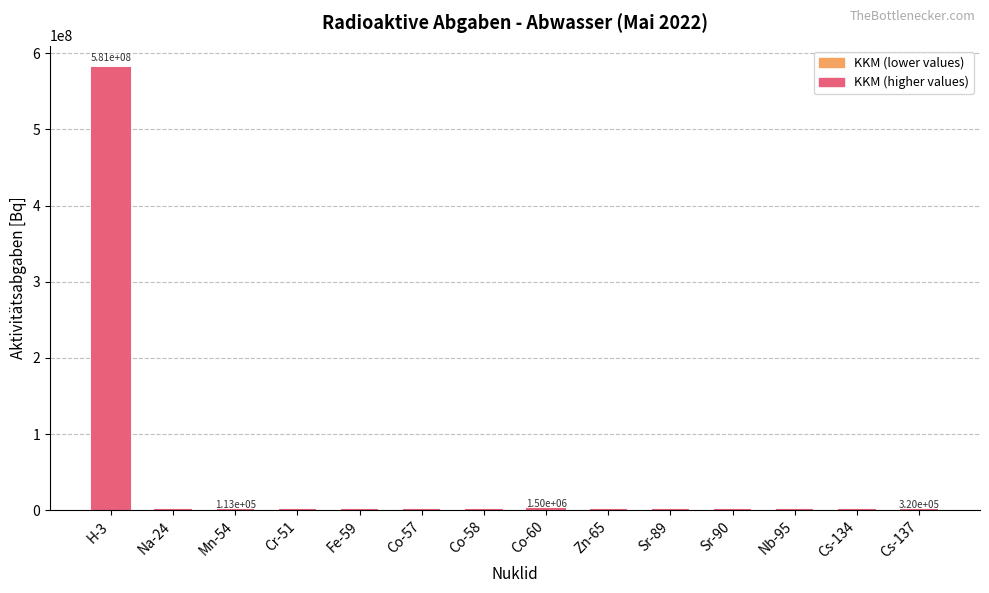

Is it true that the value at Sr-89 is 0.0?

True